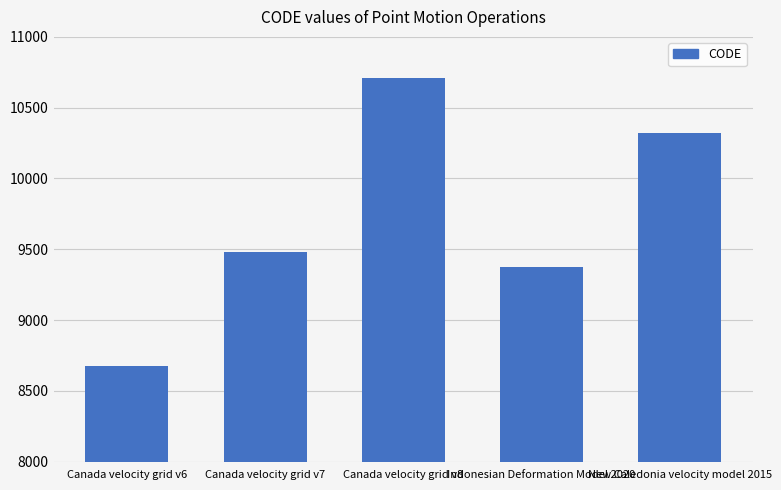

What is the difference between the values at Indonesian Deformation Model 2020 and Canada velocity grid v7?

108